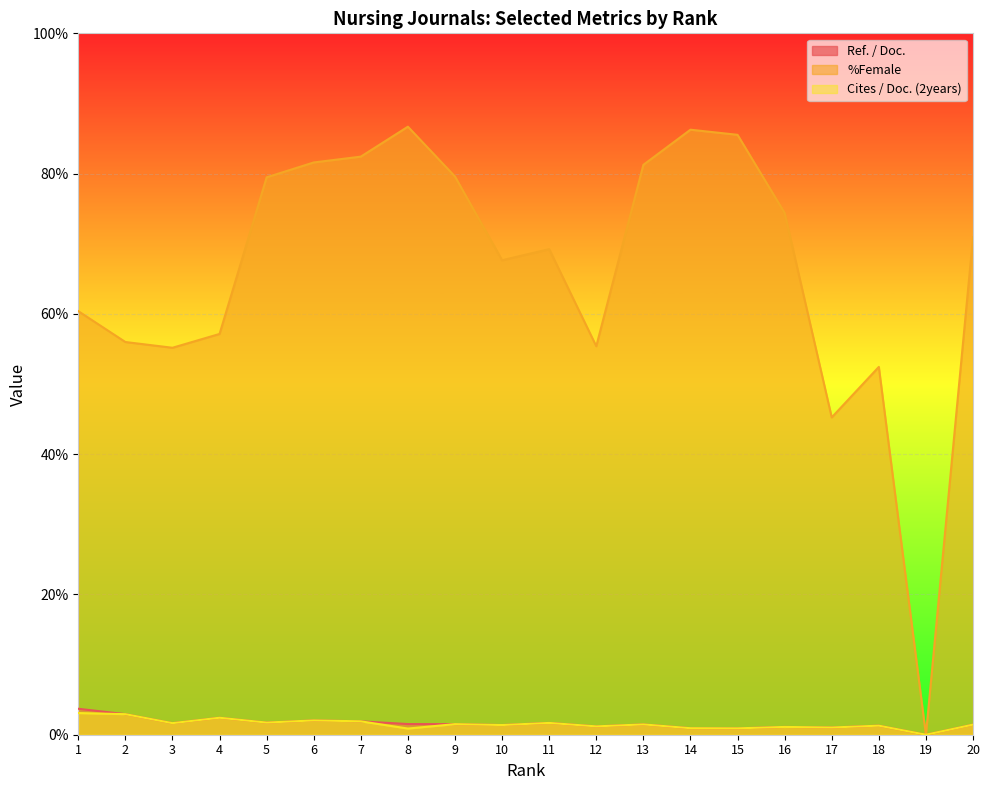

Where does the Ref. / Doc. series first go above 1?

1